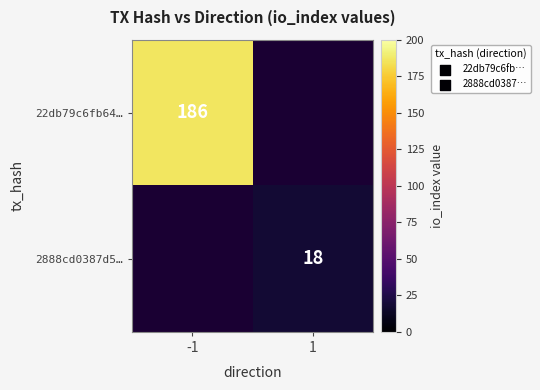

The value of 2888cd0387d5… at 1 is 4. True or false?

False